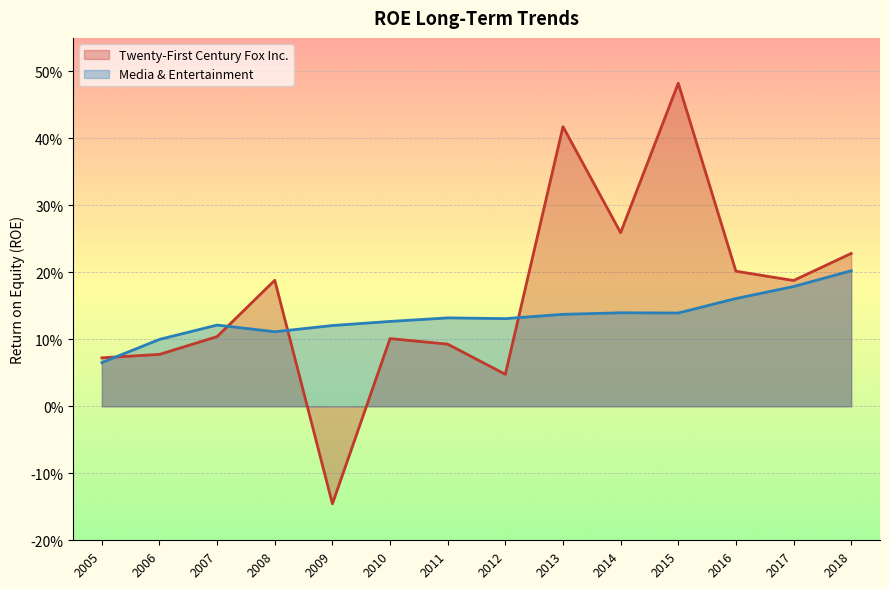

Count the number of categories in the chart.

14